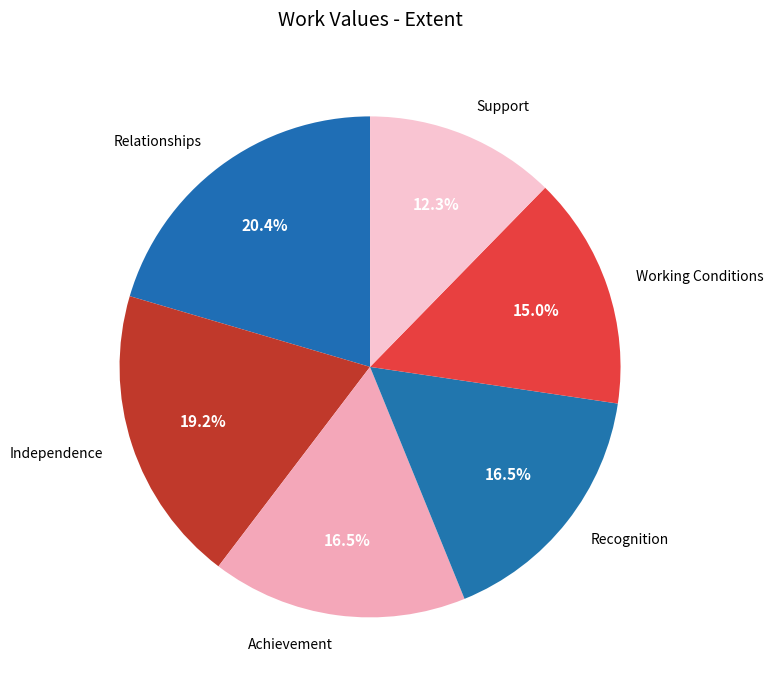

What percentage is NOT represented by Working Conditions?

85.0%